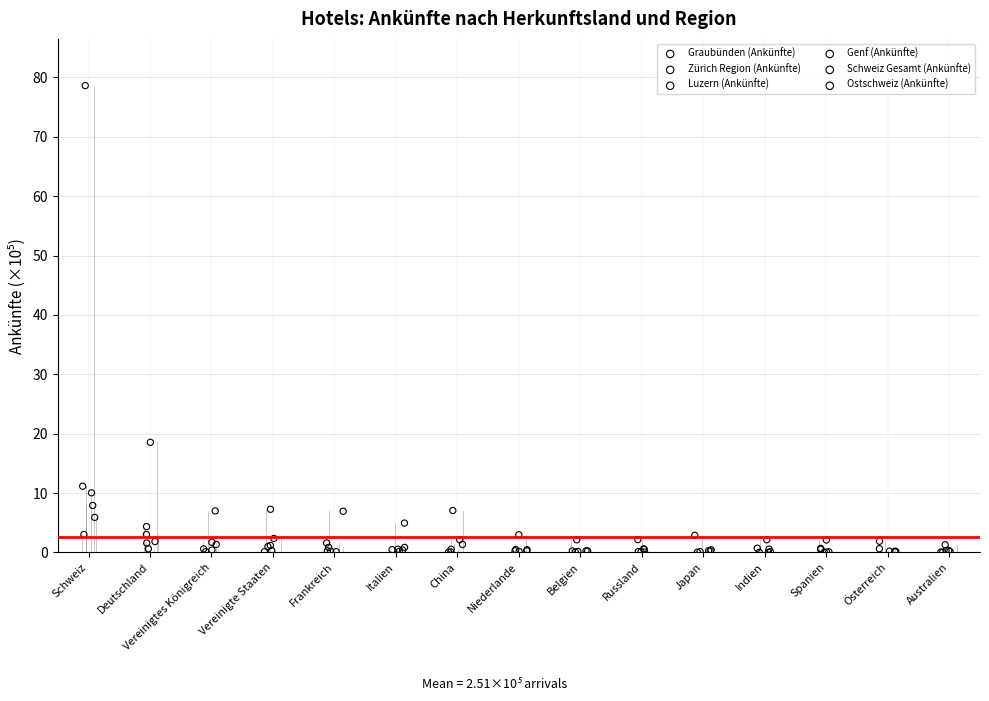

Which series has the widest spread of Y values?

Schweiz Gesamt (Ankünfte)